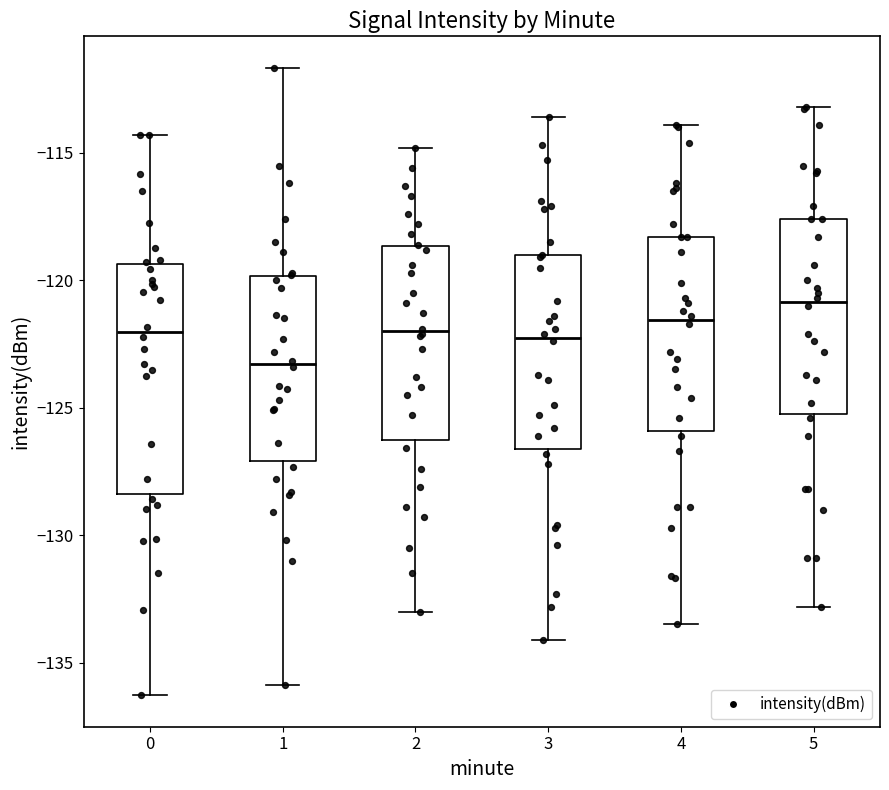

Reading left to right, read every box against the y-axis: the position of its median line, the range the box covers, and the ends of its whiskers. The values are not printed on the chart, so give them approximately, as read against the axis.

0: median -122.0, box -128.5 to -119.5, whiskers -136.5 to -114.5
1: median -123.5, box -127.0 to -120.0, whiskers -136.0 to -111.5
2: median -122.0, box -126.5 to -118.5, whiskers -133.0 to -115.0
3: median -122.0, box -126.5 to -119.0, whiskers -134.0 to -113.5
4: median -121.5, box -126.0 to -118.5, whiskers -133.5 to -114.0
5: median -121.0, box -125.0 to -117.5, whiskers -133.0 to -113.0